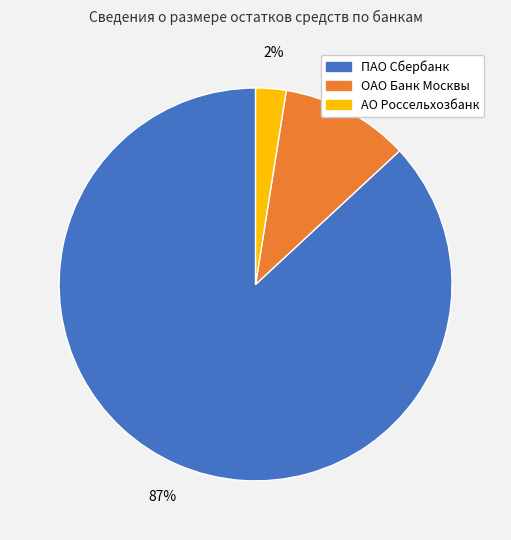

The ПАО Сбербанк slice represents 99% of the pie. True or false?

False